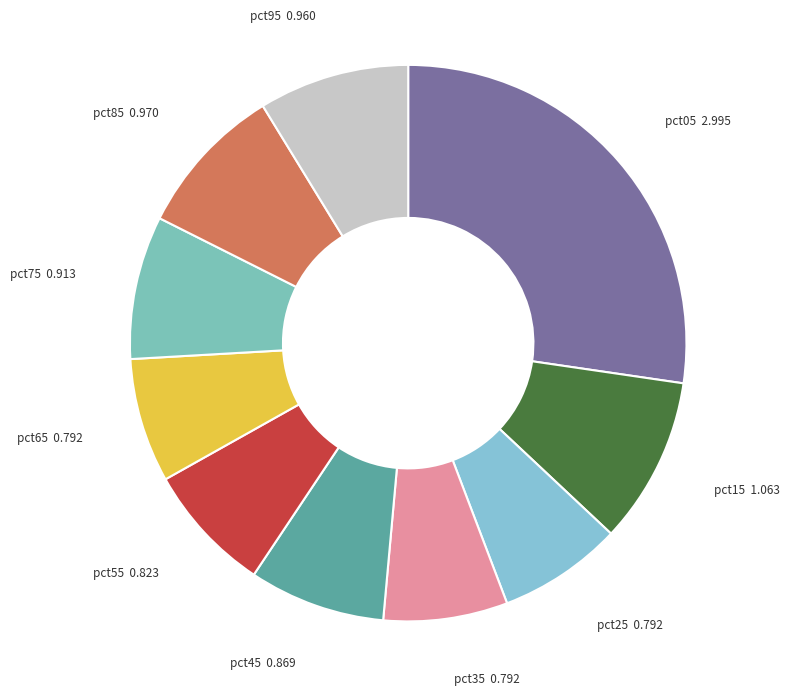

Which slice is the largest?

pct05